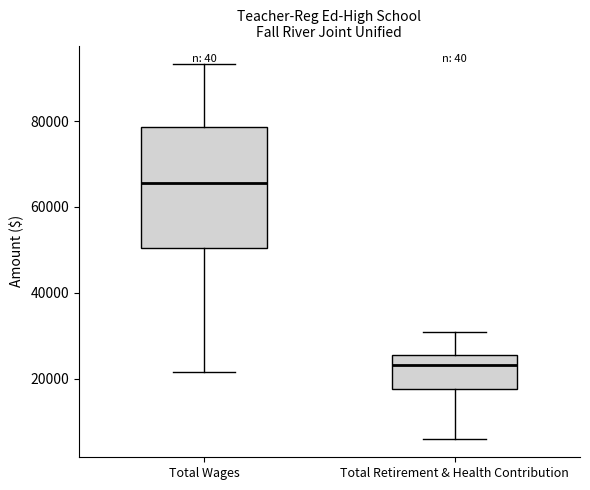

Which box has the highest median line?

Total Wages